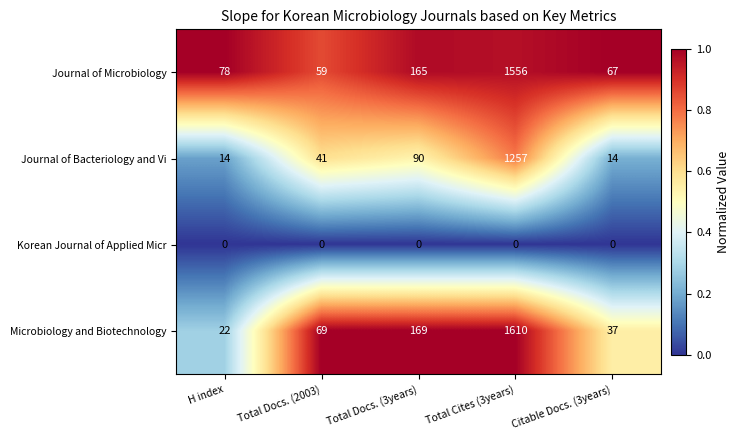

The value of Journal of Microbiology at Total Cites (3years) is 1556. True or false?

True